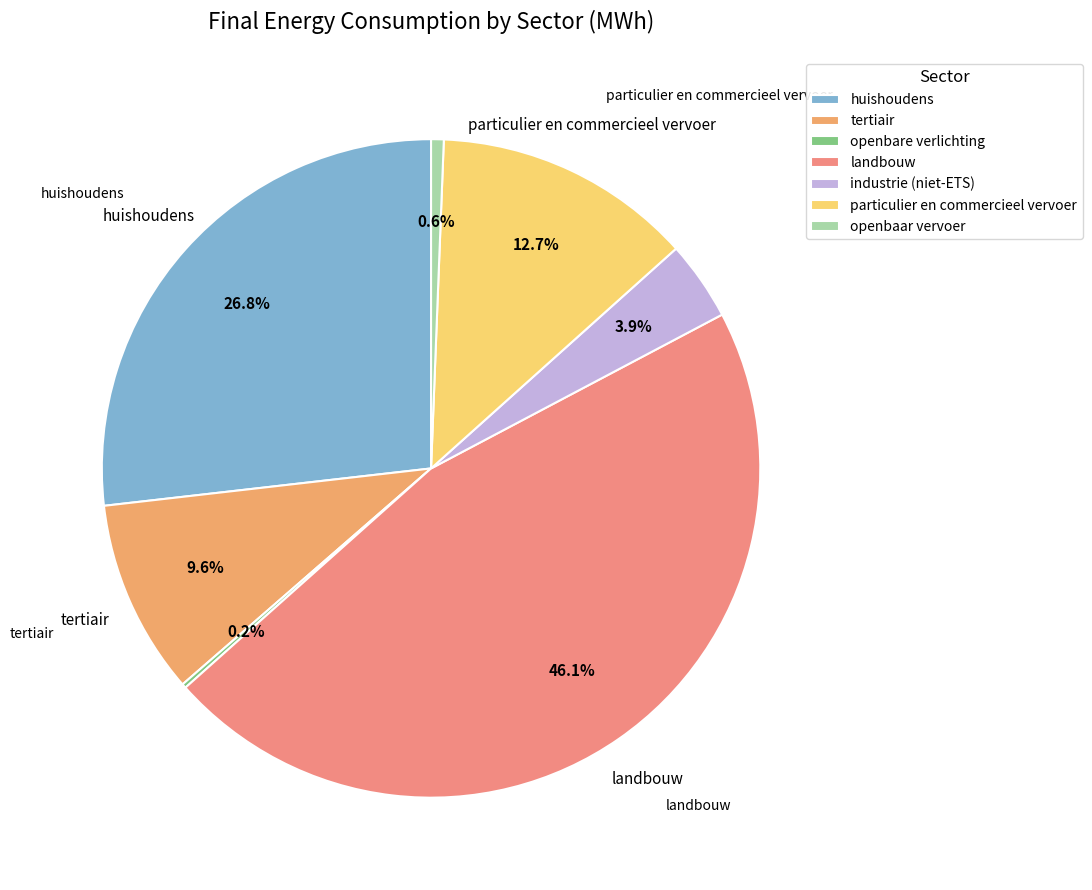

Which slice is the smallest?

openbare verlichting